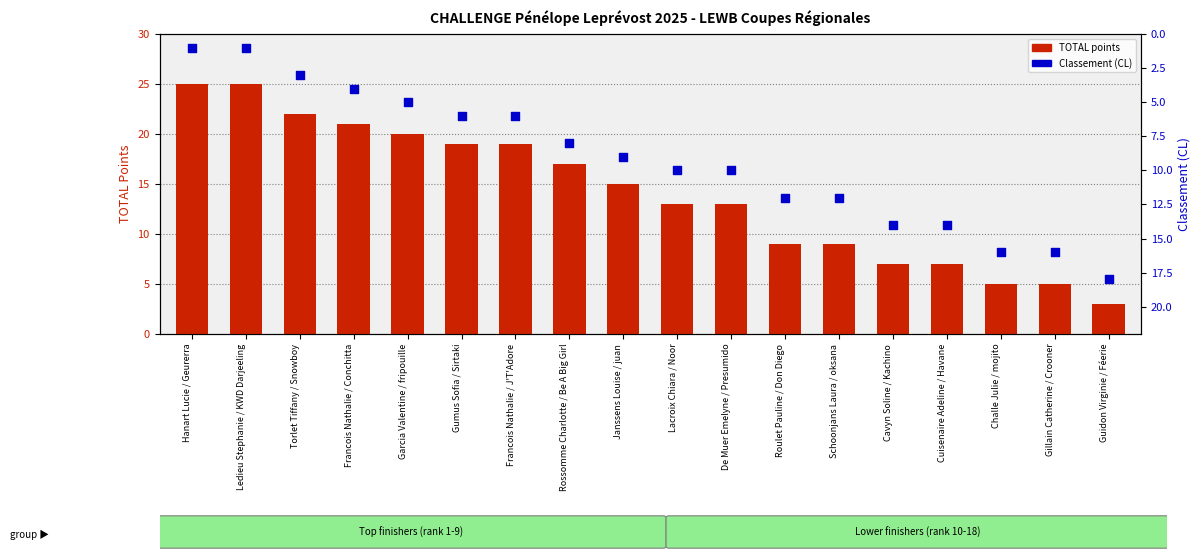

At how many categories does at least one series exceed 13?

14